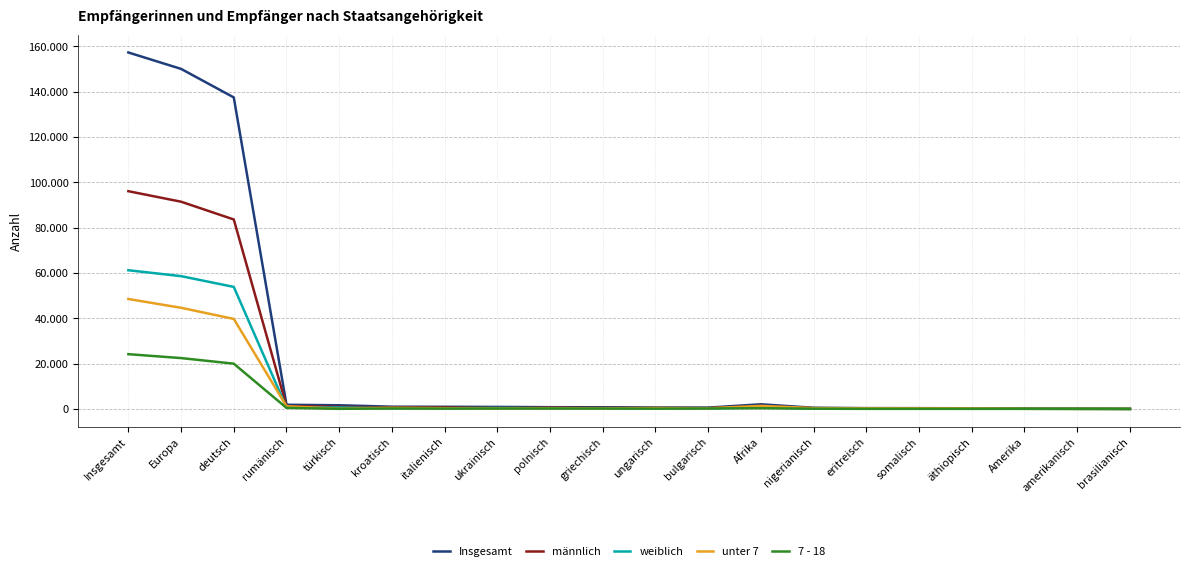

What is the spread (max minus min) of values at deutsch?

117520